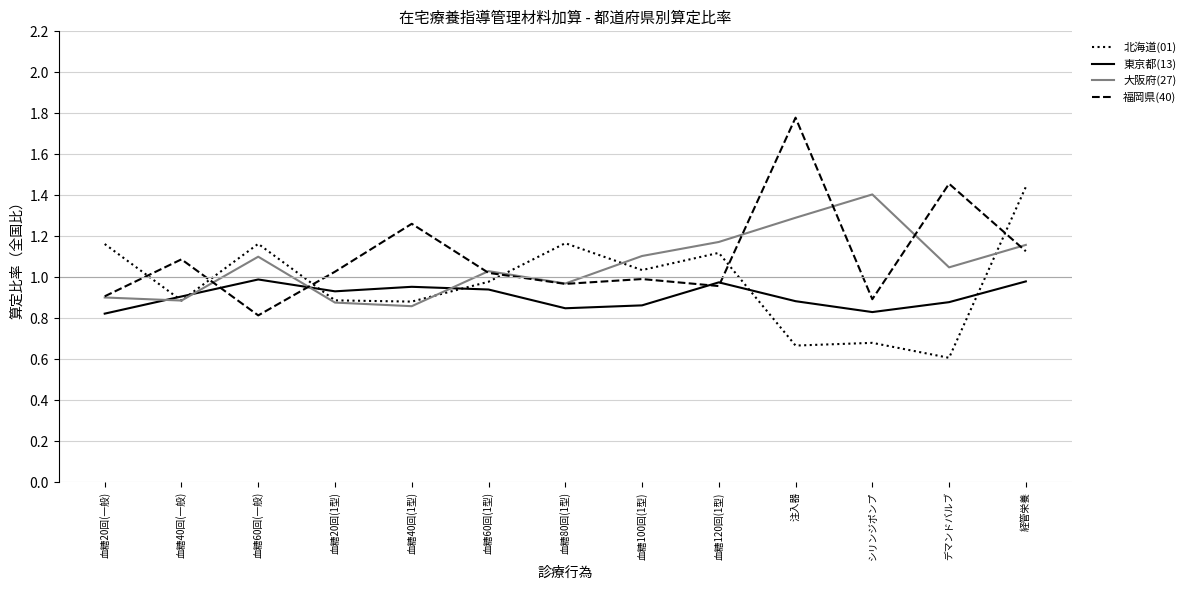

Is the value of 大阪府(27) at 血糖60回(一般) greater than the value of 東京都(13) at 血糖120回(1型)?

Yes